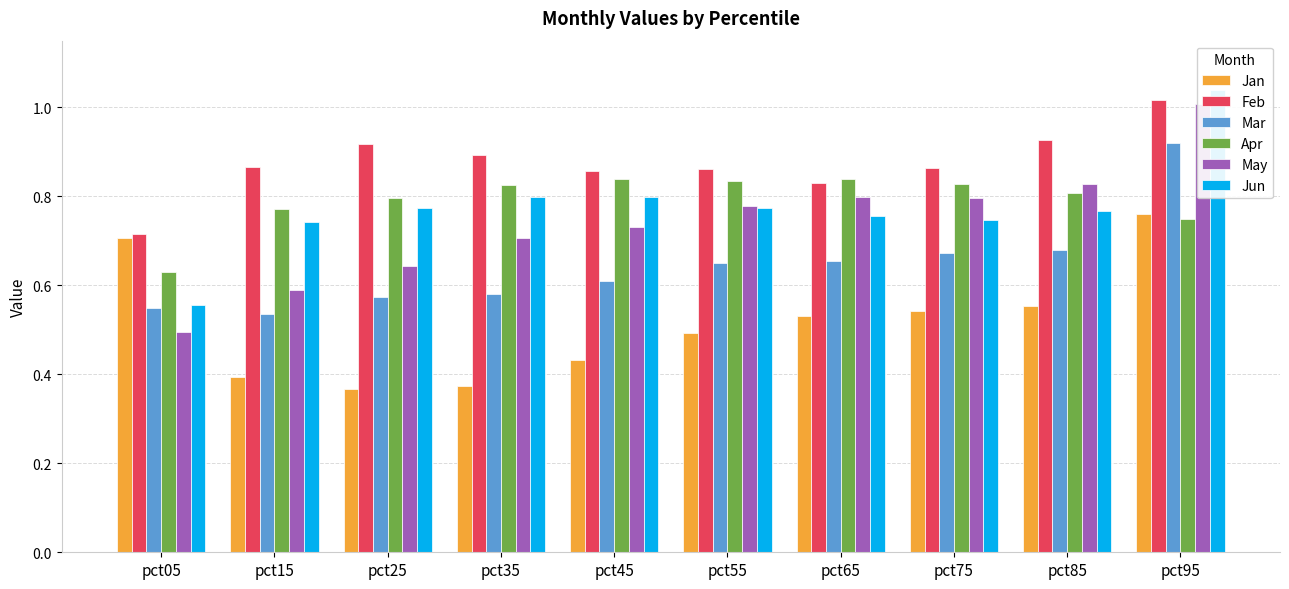

What is the difference between the maximum and second lowest values in the Jun series?

0.3